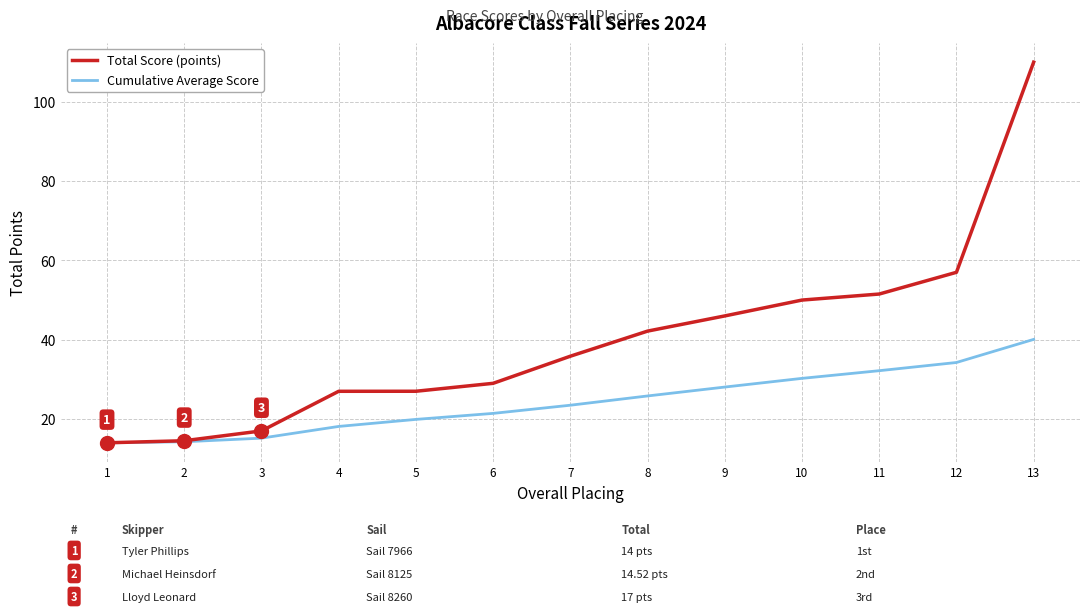

What is the difference between the Total Score (points) values at 9 and 3?

29.0